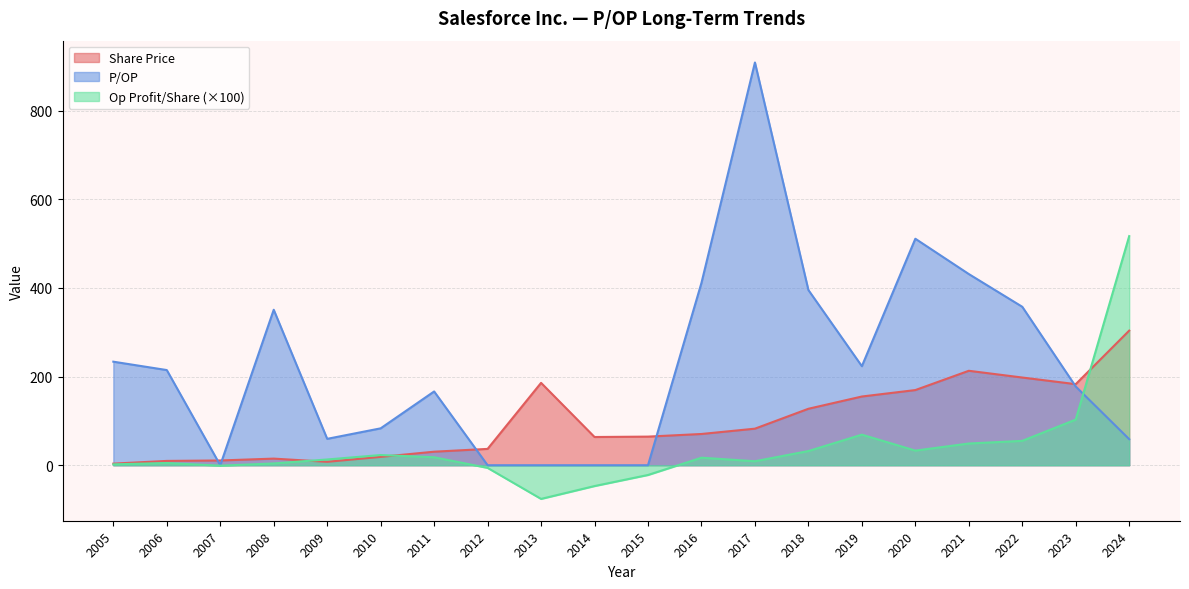

Reading left to right, transcribe all the data shown in this chart.

Share Price: 2024=303.8	2023=182.9	2022=197.9	2021=213.1	2020=169.6	2019=155.1	2018=127.4	2017=82.5	2016=70.5	2015=64.6	2014=63.7	2013=185.8	2012=36.9	2011=30.5	2010=18.9	2009=7.7	2008=14.9	2007=10.7	2006=9.7	2005=3.6
P/OP: 2024=58.8	2023=177.6	2022=357.5	2021=431.4	2020=511.1	2019=223.5	2018=395.3	2017=908.8	2016=411.5	2015=0.0	2014=0.0	2013=0.0	2012=0.0	2011=166.5	2010=83.2	2009=59.5	2008=350.8	2007=0.0	2006=214.7	2005=233.7
Op Profit per Share: 2024=5.2	2023=1.0	2022=0.6	2021=0.5	2020=0.3	2019=0.7	2018=0.3	2017=0.1	2016=0.2	2015=-0.2	2014=-0.5	2013=-0.8	2012=-0.1	2011=0.2	2010=0.2	2009=0.1	2008=0.0	2007=-0.0	2006=0.1	2005=0.0